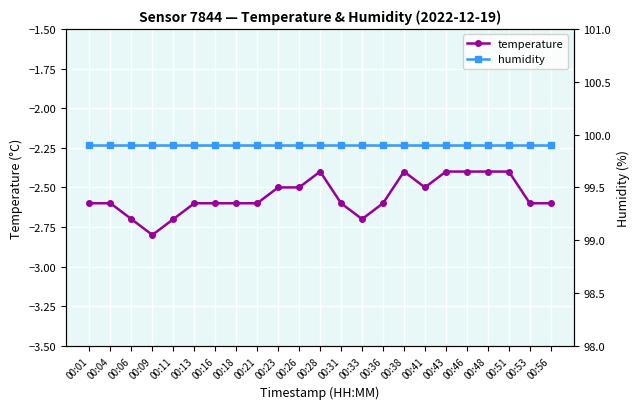

What is the difference between the temperature values at 00:26 and 00:16?

0.1